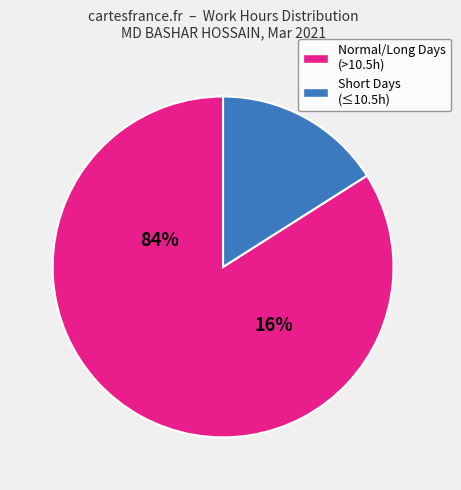

Is there a majority slice in this chart?

Yes